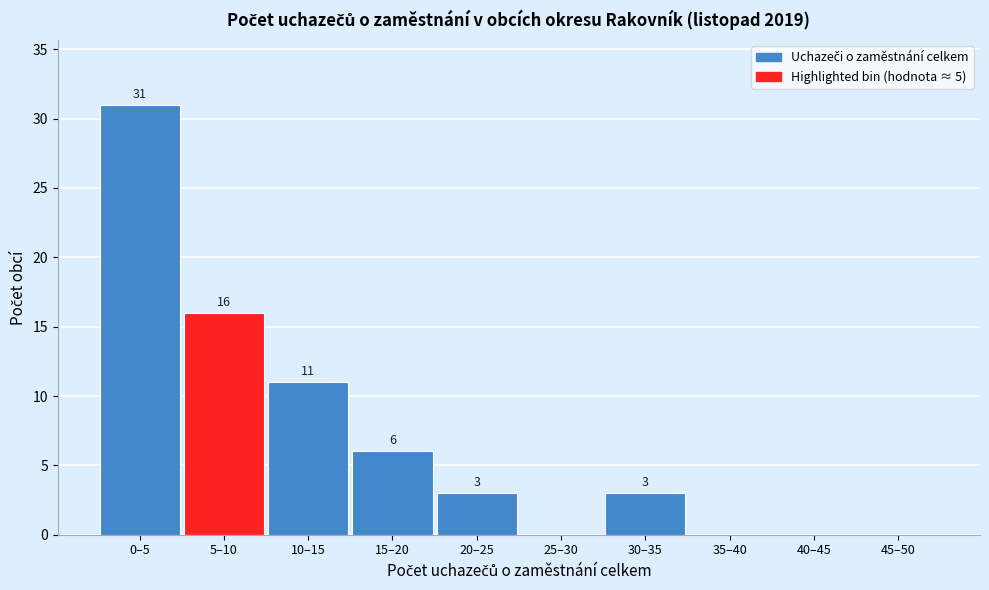

Reading left to right, list all the values displayed in this chart.

0–5=31	5–10=16	10–15=11	15–20=6	20–25=3	25–30=0	30–35=3	35–40=0	40–45=0	45–50=0